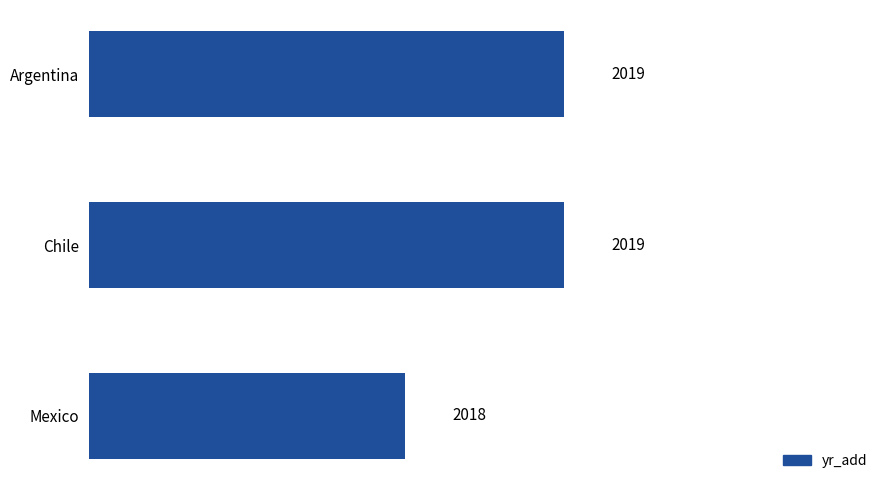

What is the label of the 1st bar from the top?

Argentina